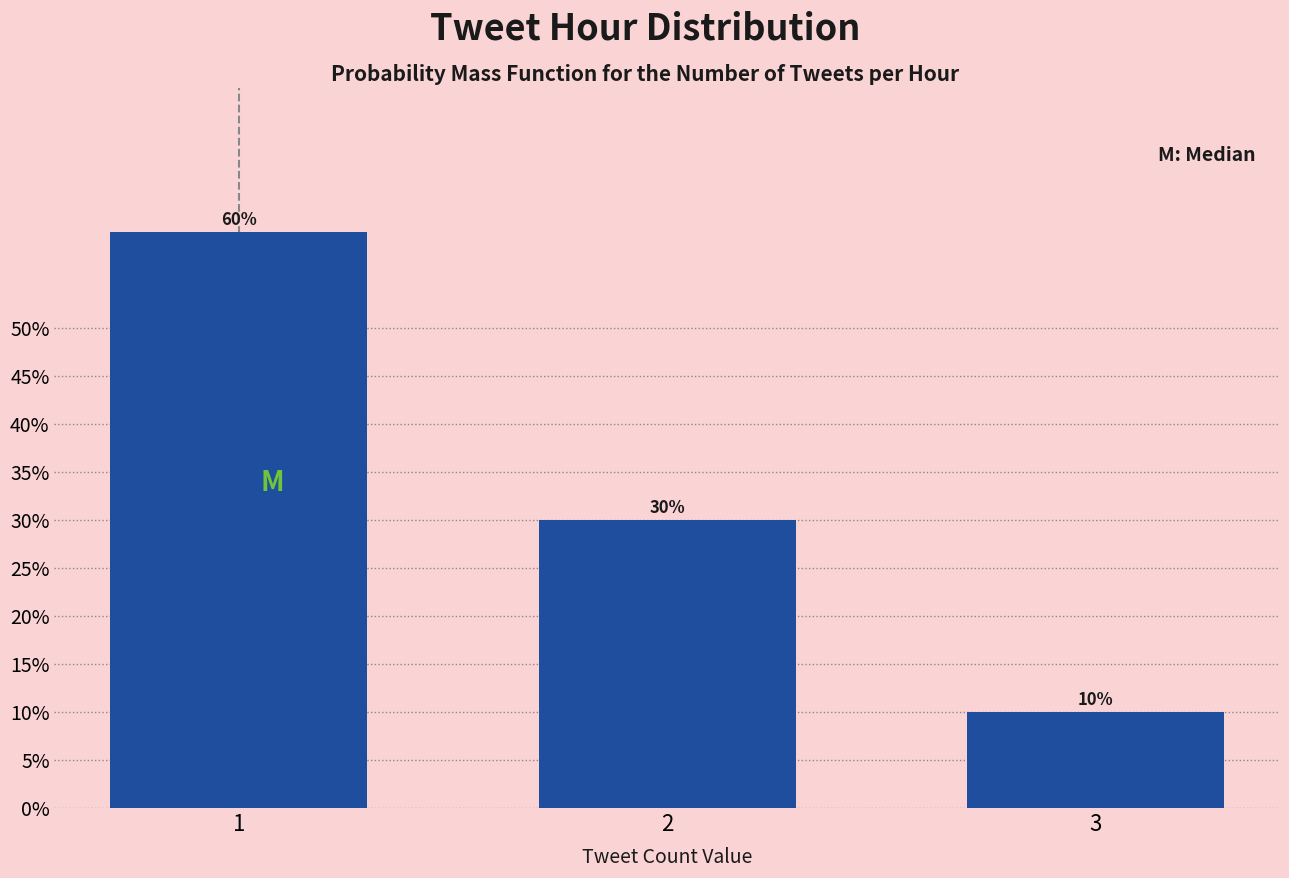

Does the chart contain any negative values?

No